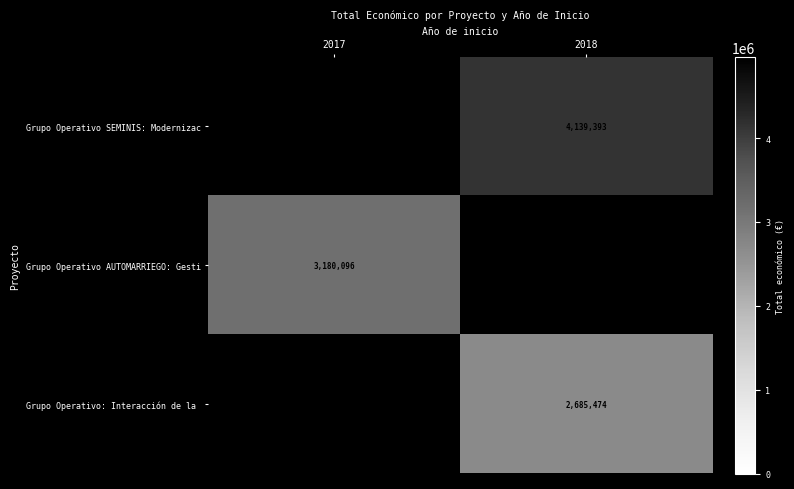

The Grupo Operativo SEMINIS: Modernizac series shows 4139393 at 2018. True or false?

True